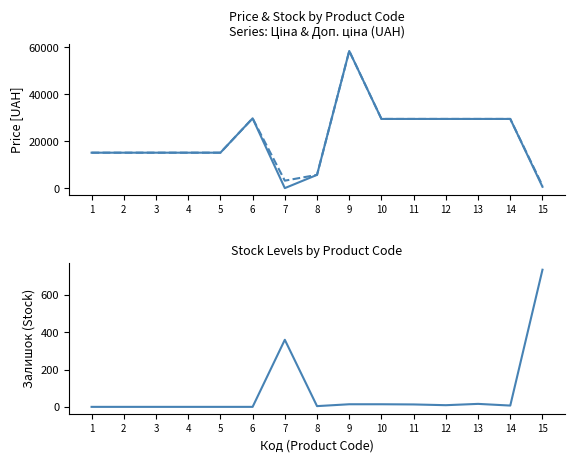

How many data points in Залишок are above 7?

7